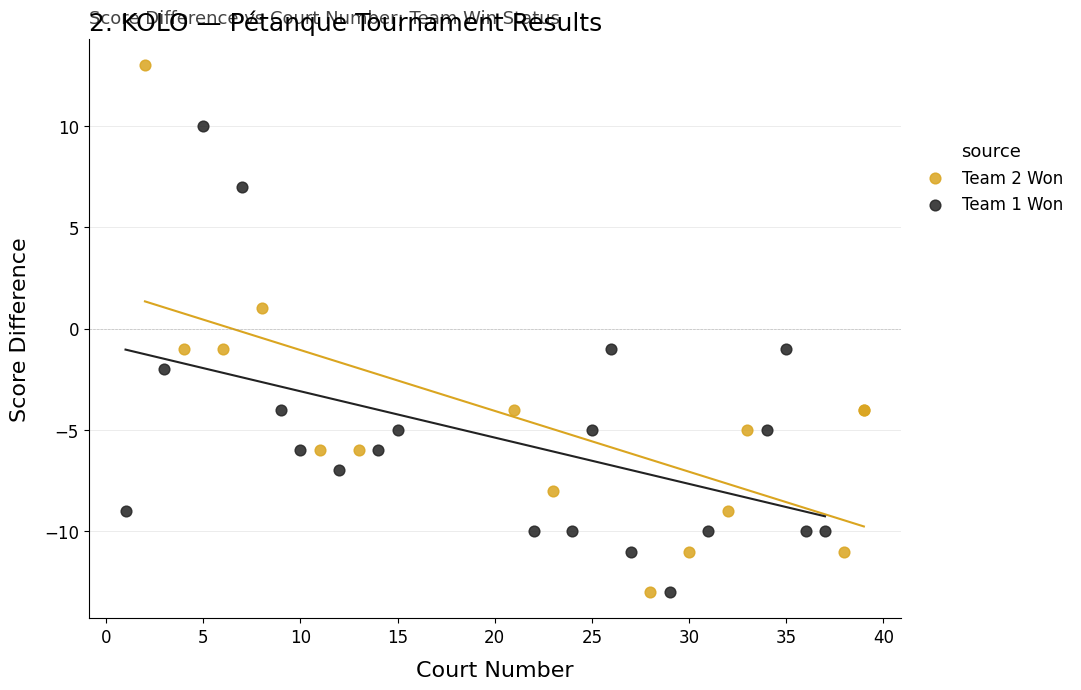

Which series contains the highest Y value?

Team 2 Won